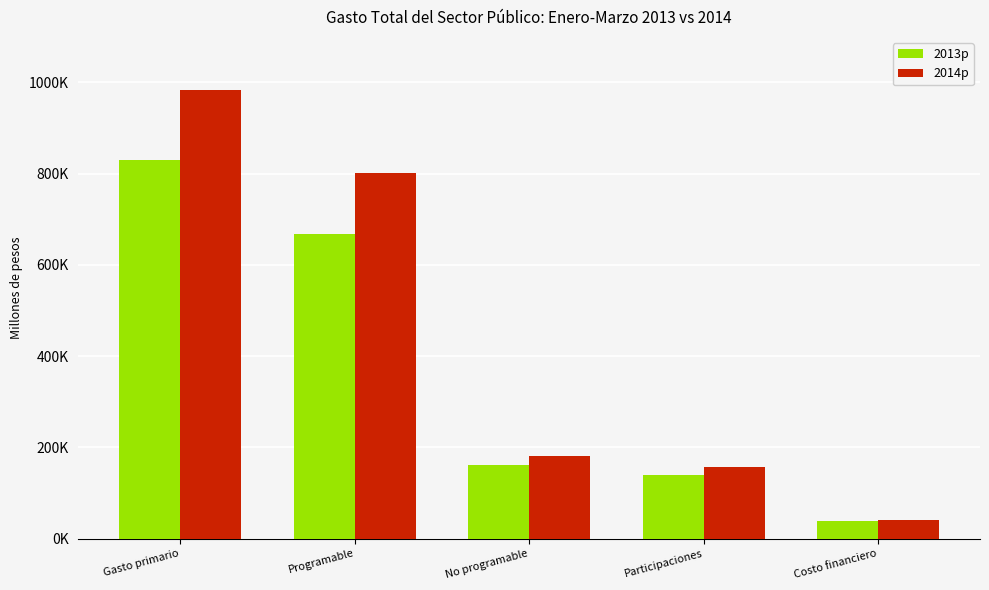

At which label is 2014p closest to 511861?

Programable